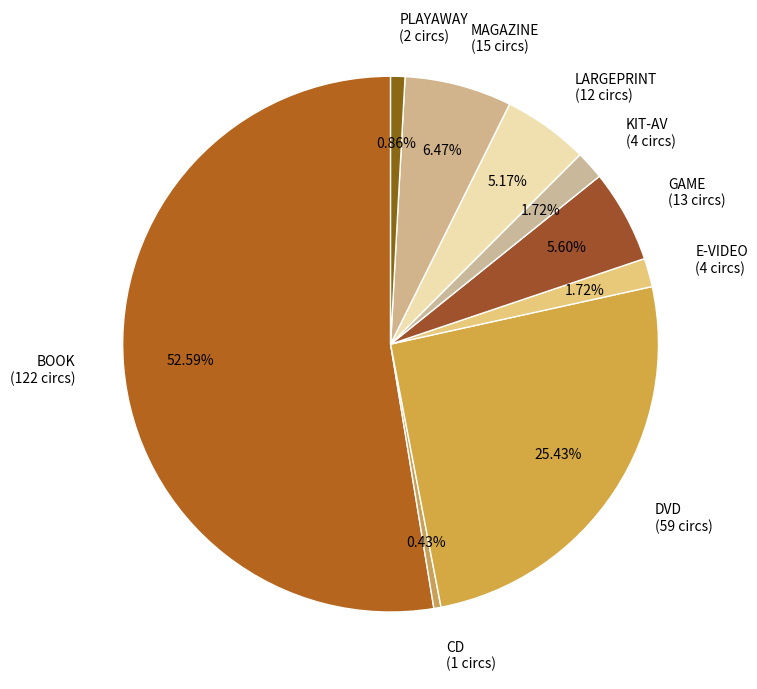

What is the majority slice?

BOOK